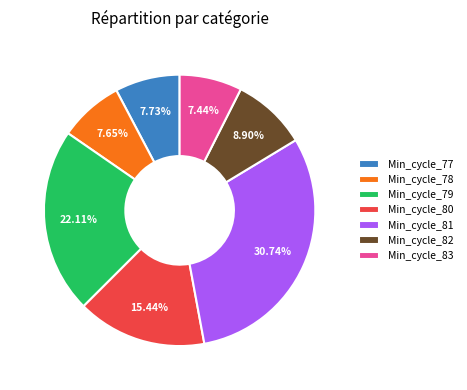

Which category has the biggest portion of the pie?

Min_cycle_81